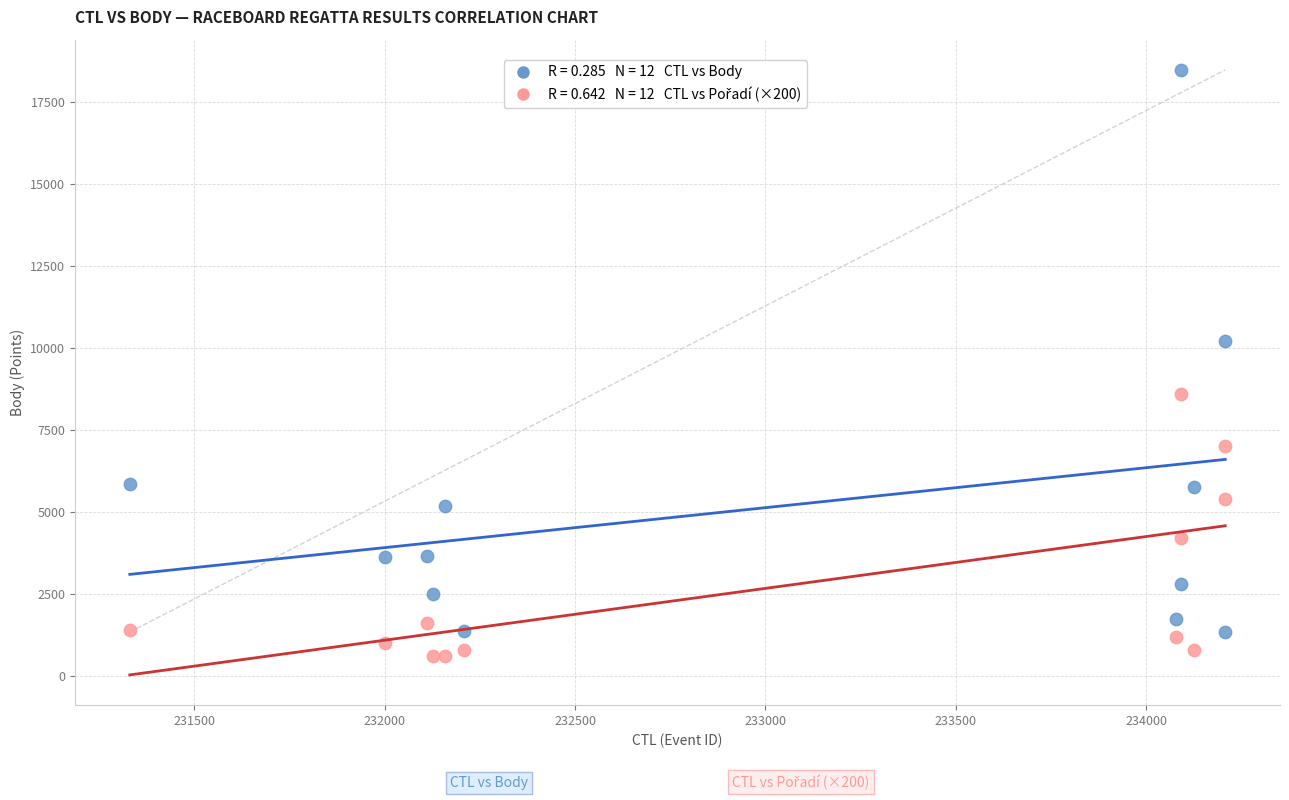

Across all series, what Y value is closest to 9531?

10212